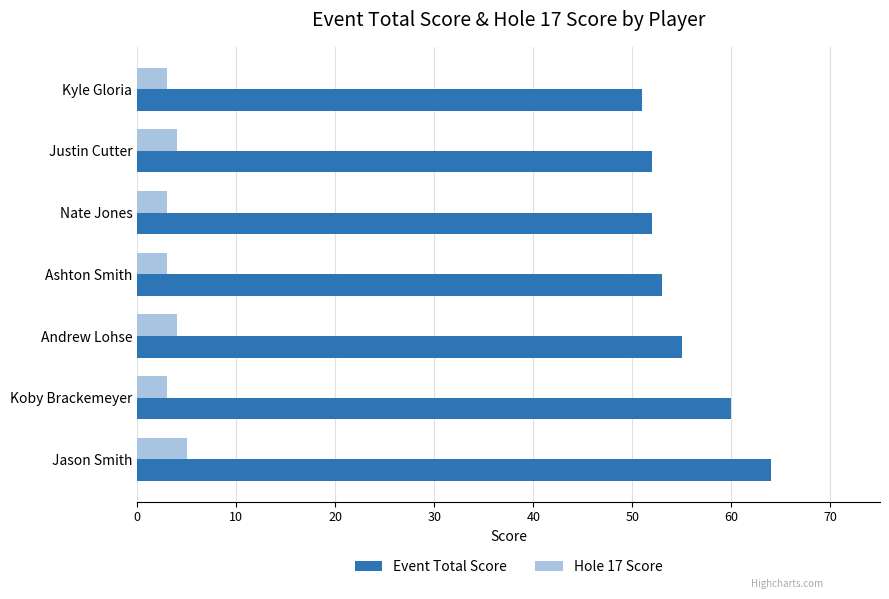

List the series in order of their overall mean, highest first.

Event Total Score, Hole 17 Score